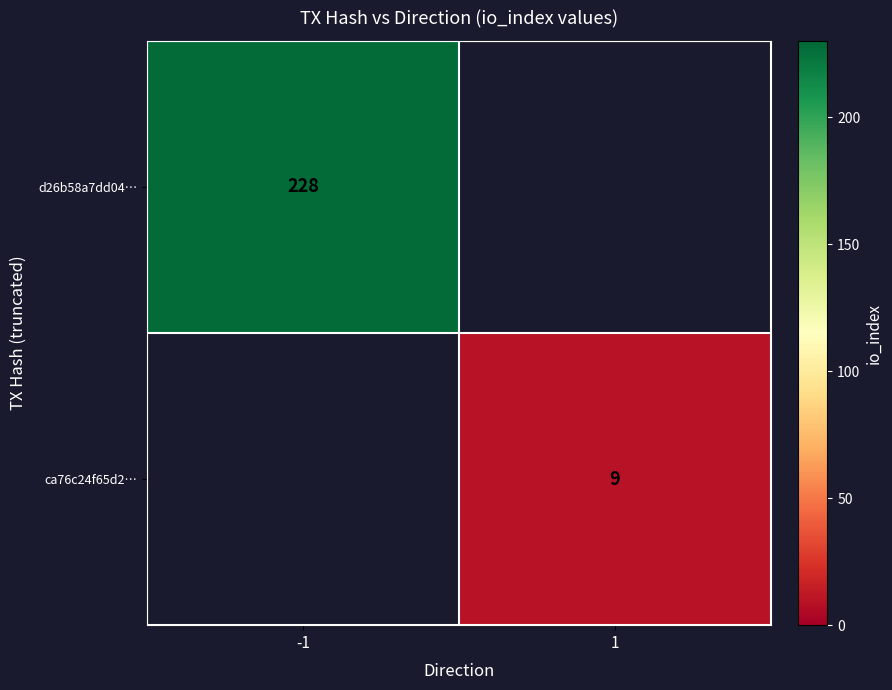

True or false: d26b58a7dd04… has a value of 228 at -1.

True